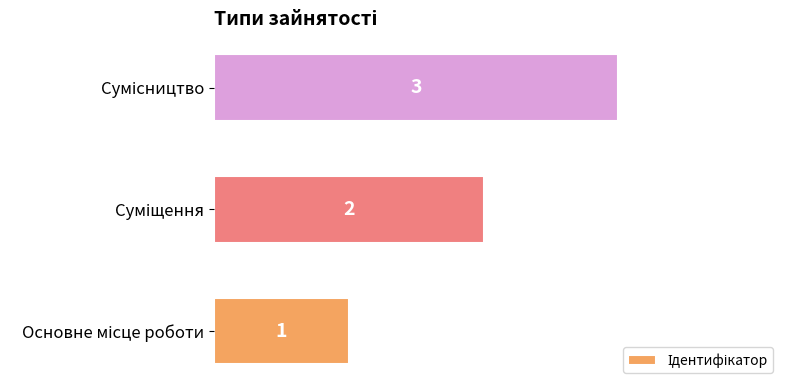

What is the sum of all values?

6